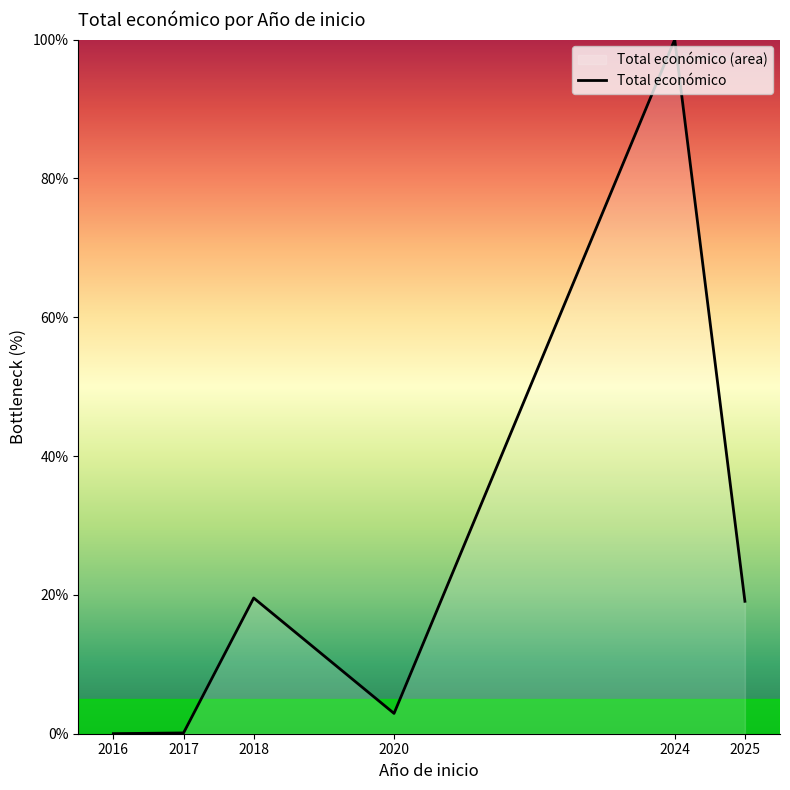

Where is the first local maximum?

2018